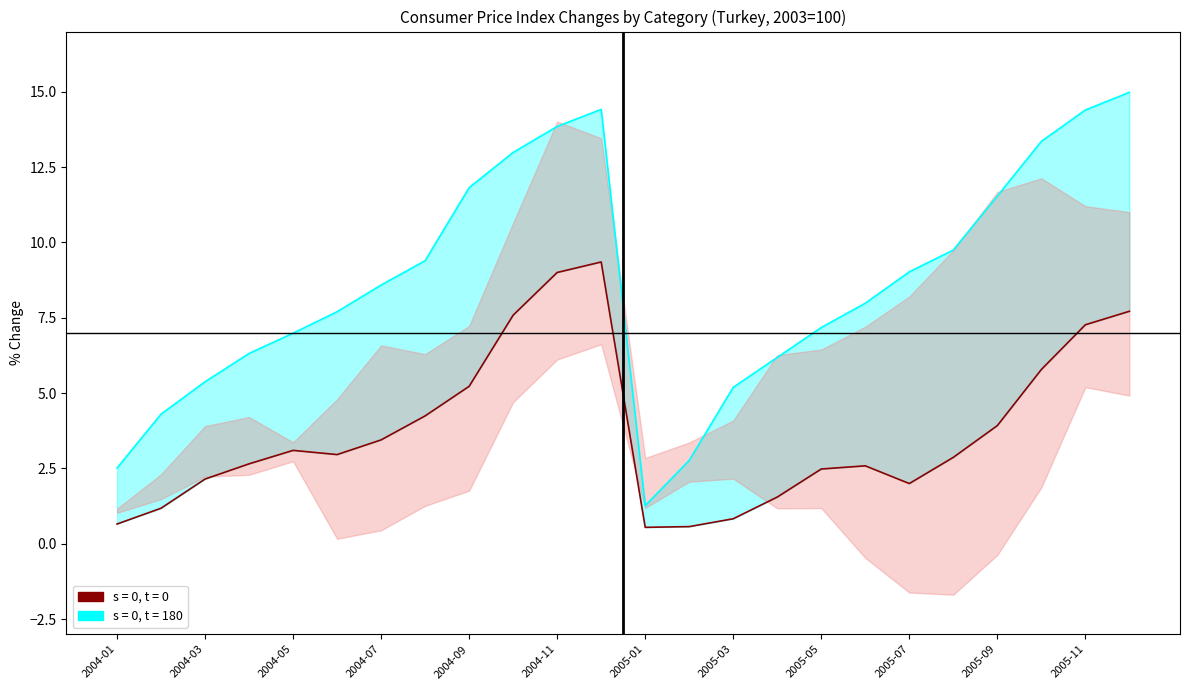

What is the total value across all series at 17?

10.6